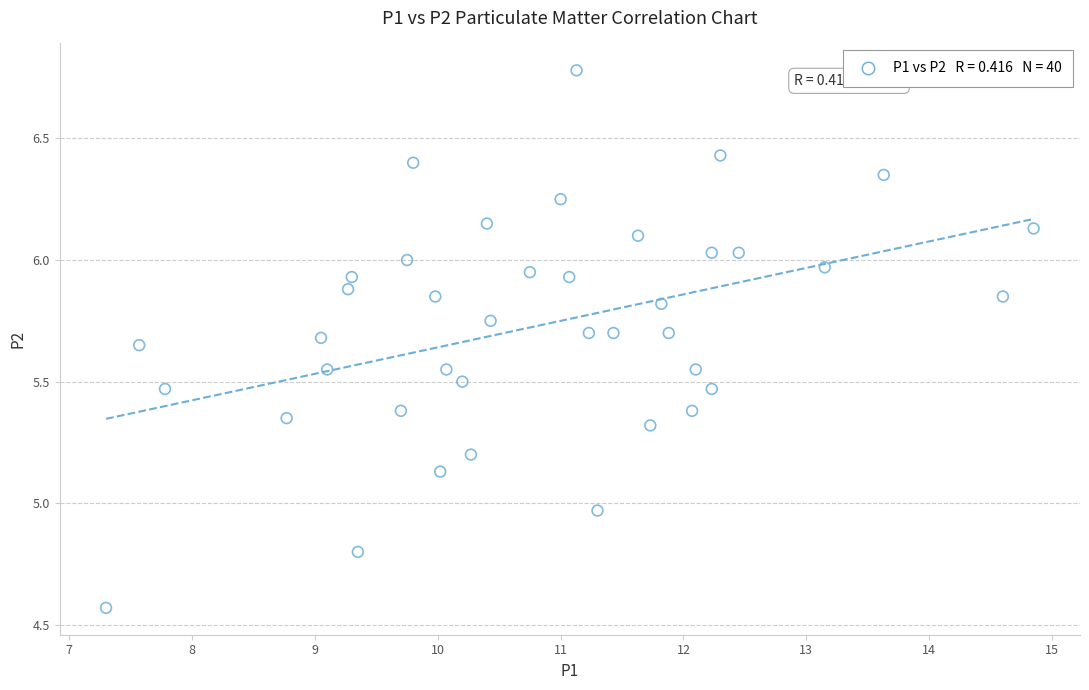

What is the range of X values (max minus min)?

7.5